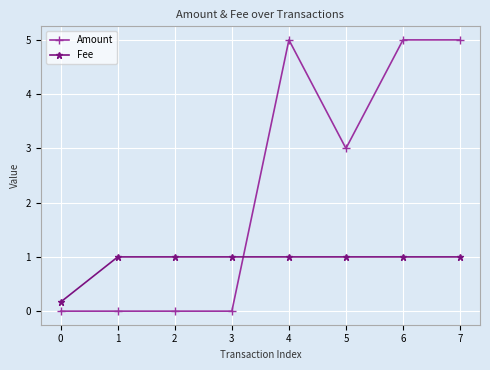

Count the Fee values in the range 1 to 2.

7